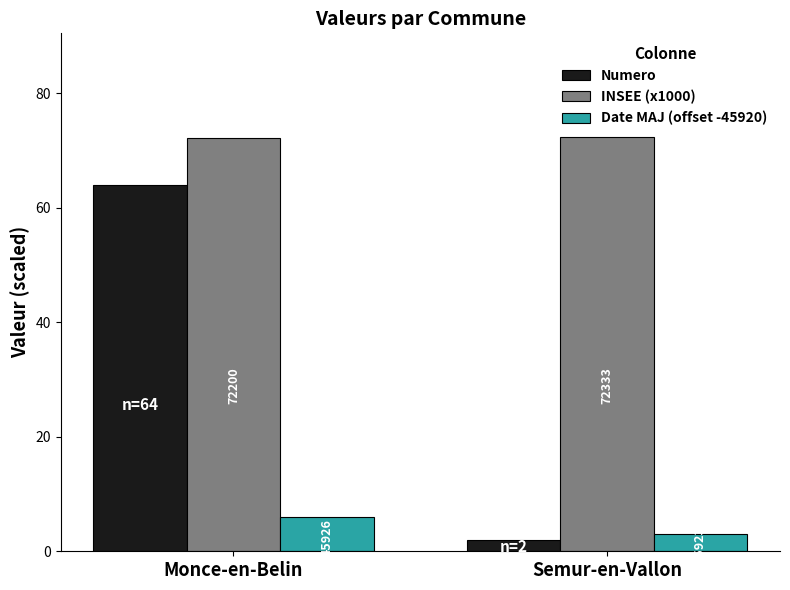

Which series has the largest total across all categories?

INSEE (x1000)